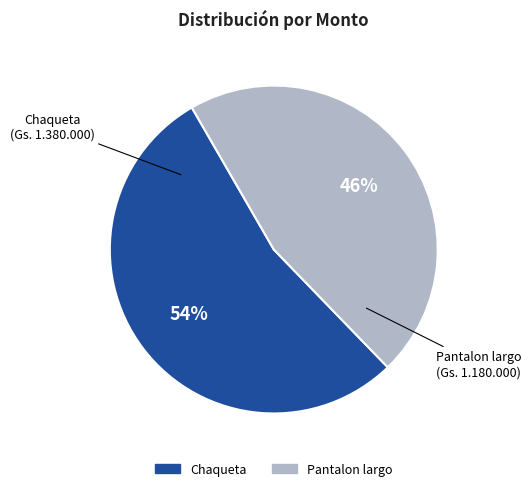

Does Chaqueta represent more than half of the total?

Yes